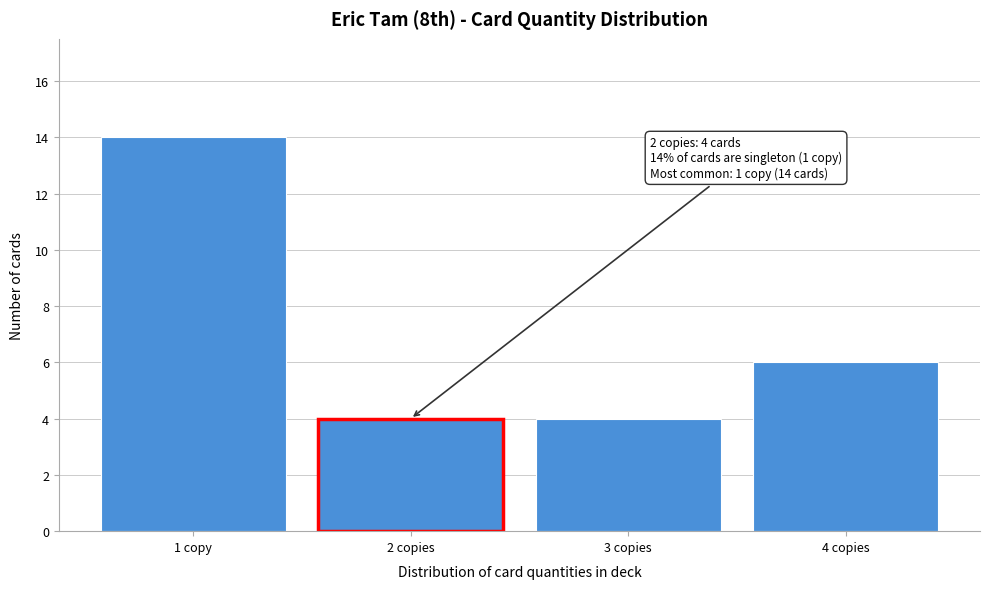

Reading left to right, what are all the values shown in this chart?

1 copy=14	2 copies=4	3 copies=4	4 copies=6